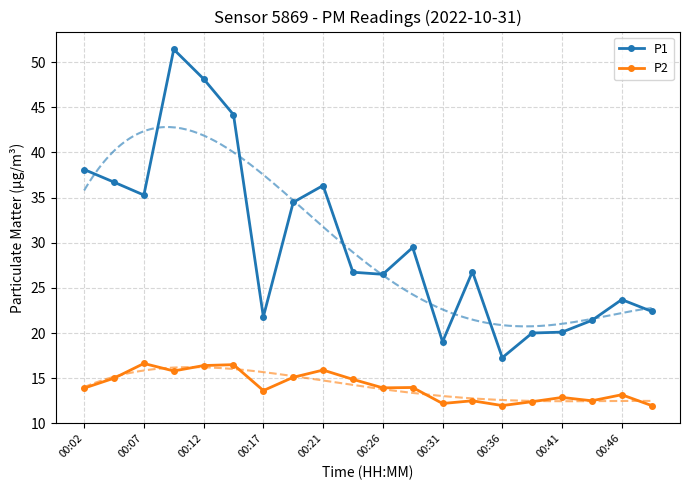

True or false: P1 has more than 2 points higher than both neighbors.

True